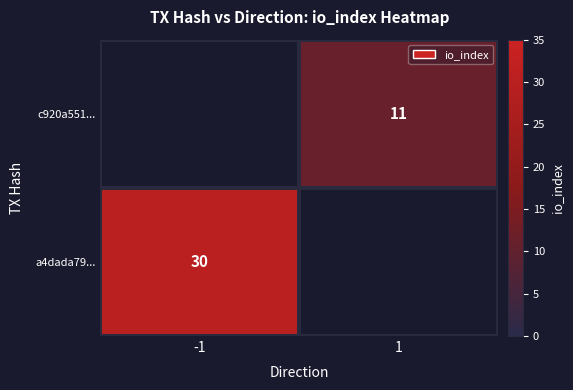

True or false: a4dada79... has a value of 47 at -1.

False